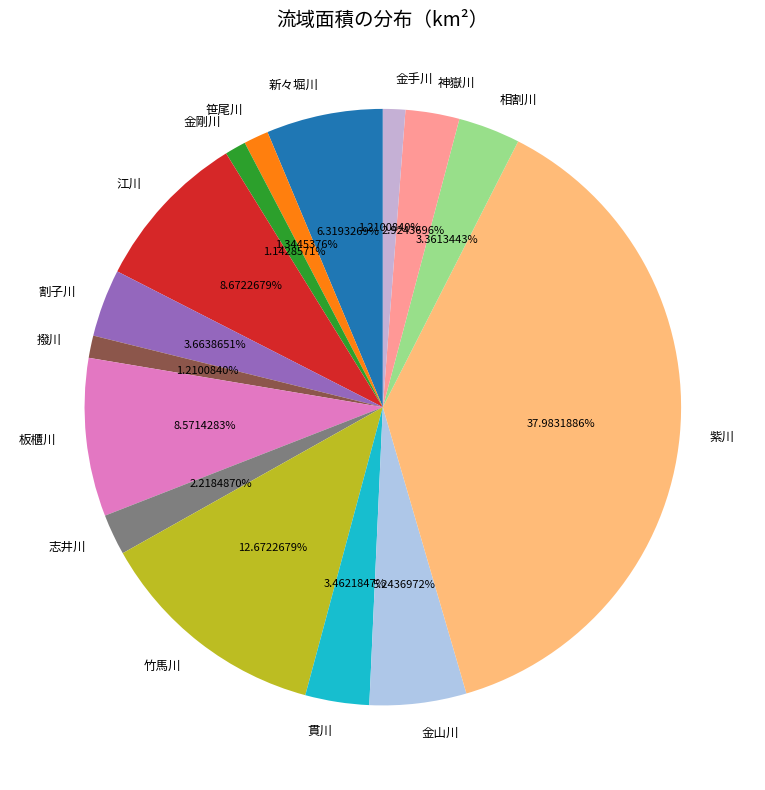

What percentage do 江川 and 金手川 together represent?

9.9%